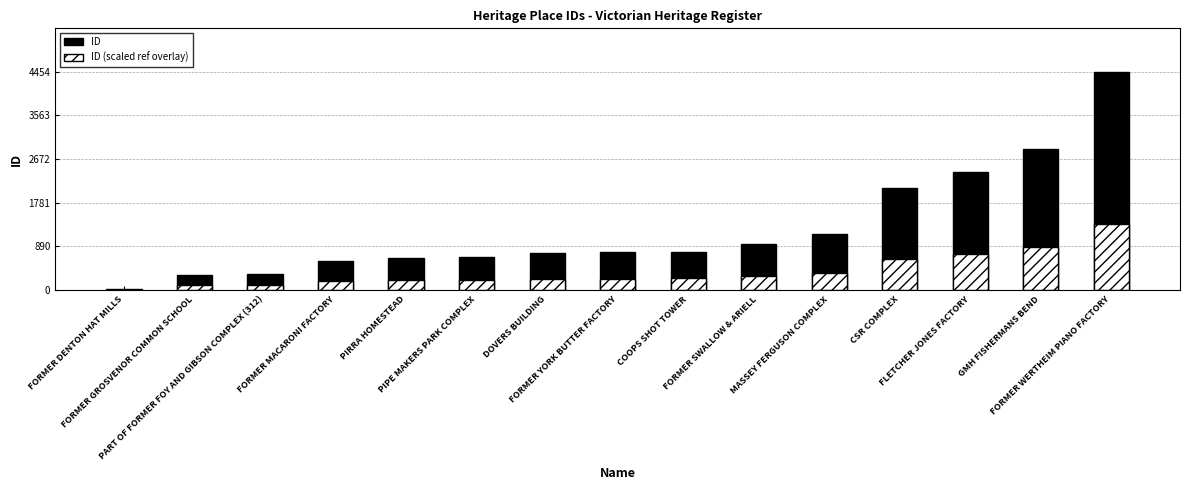

What is the approximate value of ID (scaled ref overlay) at FORMER WERTHEIM PIANO FACTORY?

1336.2